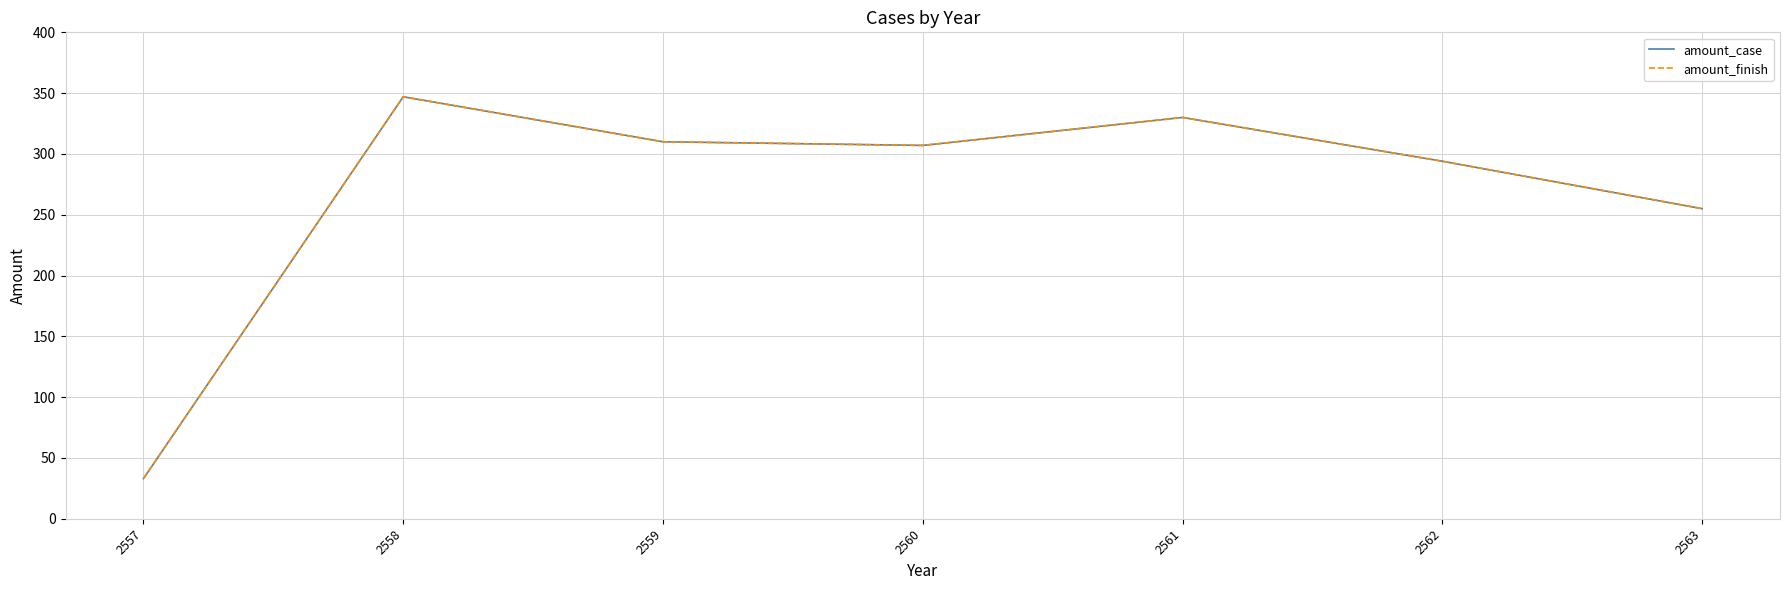

Does the chart display data point markers on the line(s)?

No